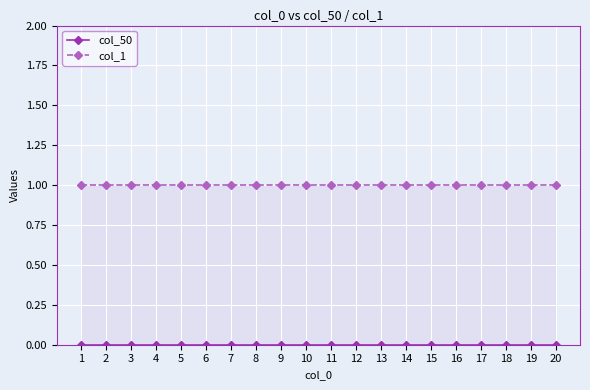

True or false: col_1 and col_50 cross at least once.

False